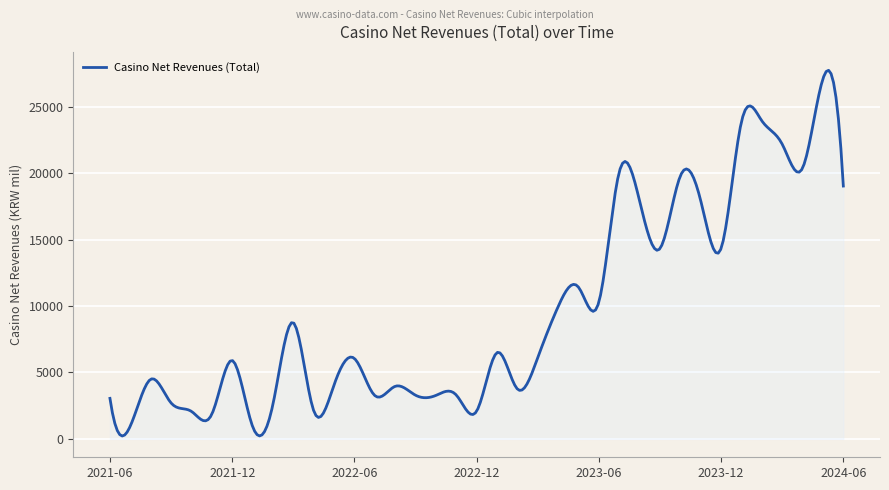

What is the difference between the maximum and minimum values?

27532.2